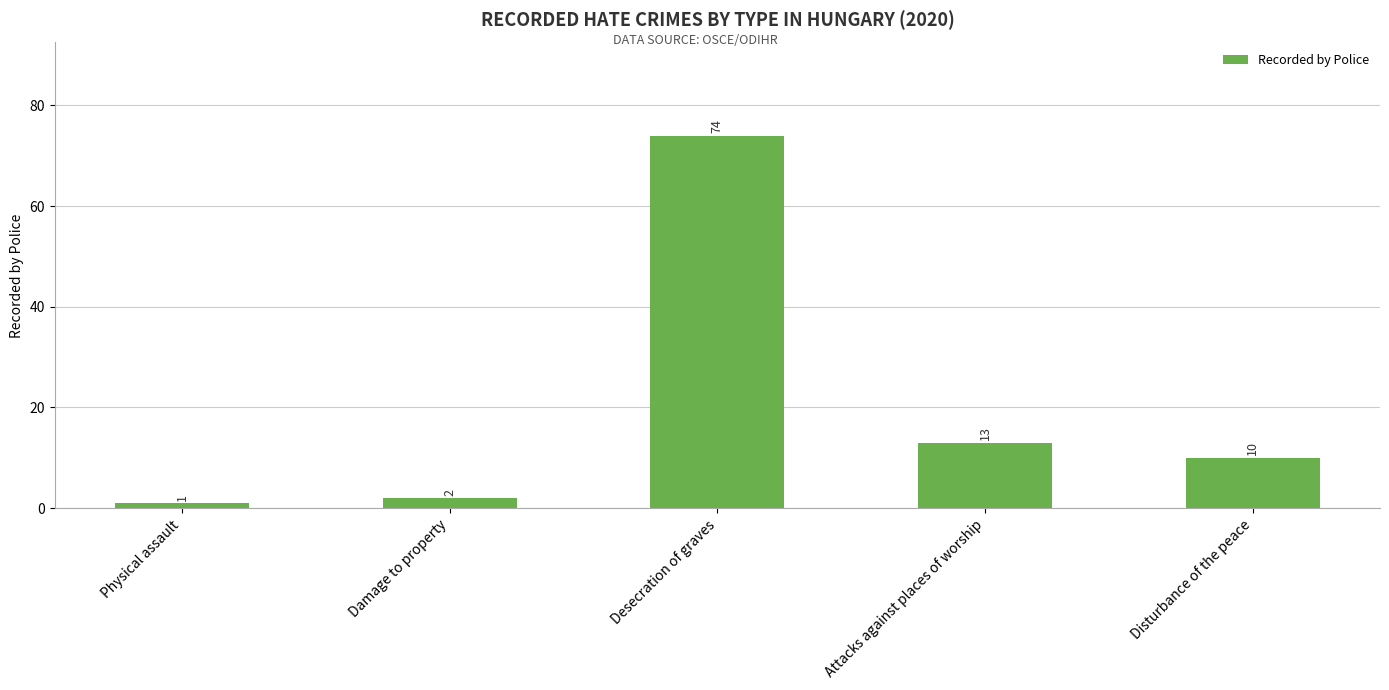

Approximately how many times larger is the value at Damage to property compared to Physical assault?

2.0